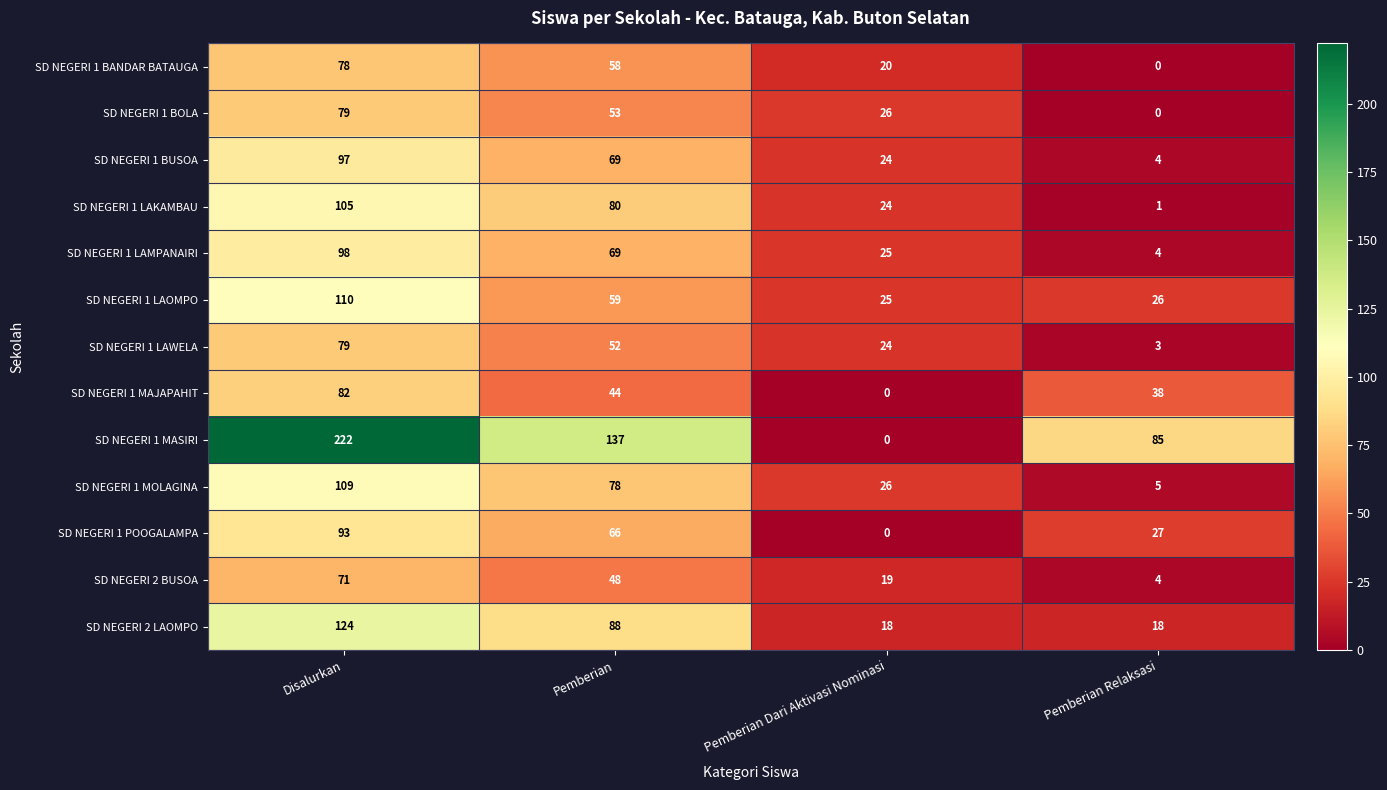

How many distinct data groups are displayed?

13